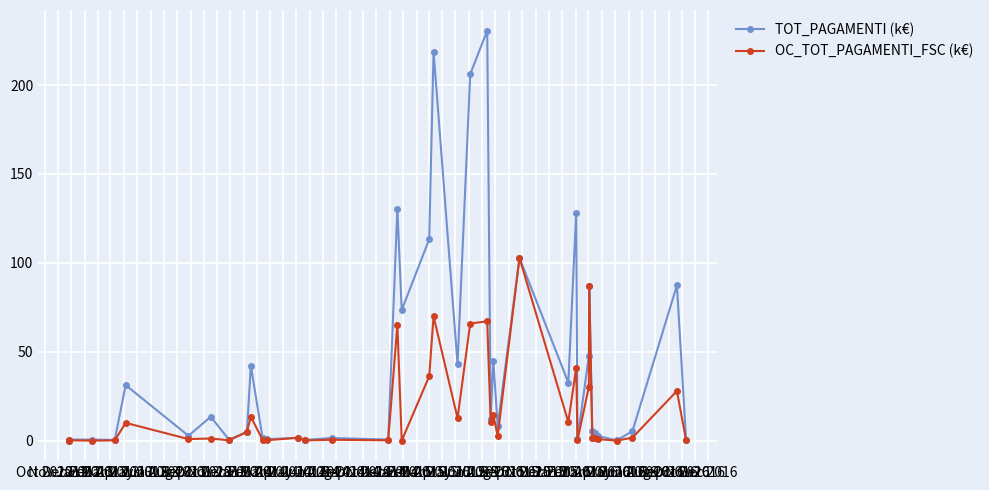

Which series has the largest total across all categories?

TOT_PAGAMENTI (k€)